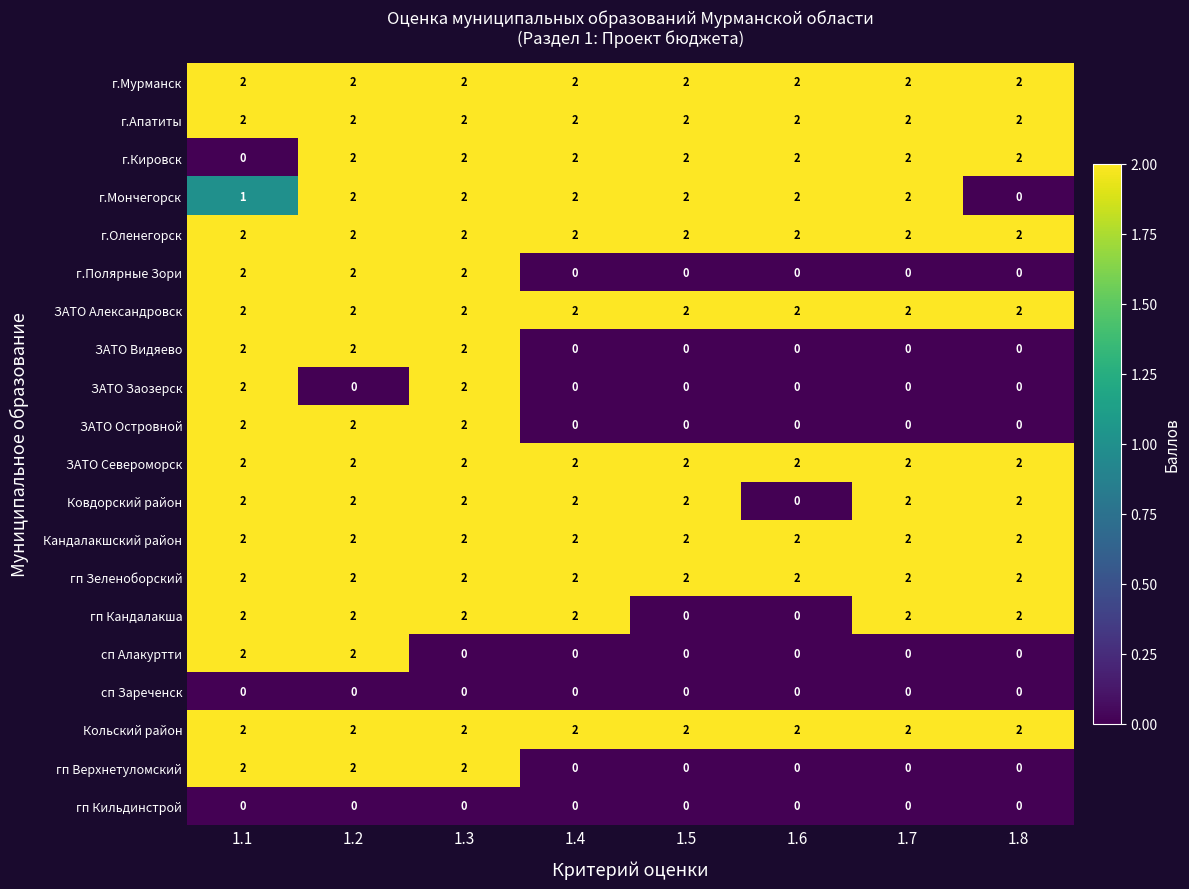

What is the total value across all series at 1.5?

22